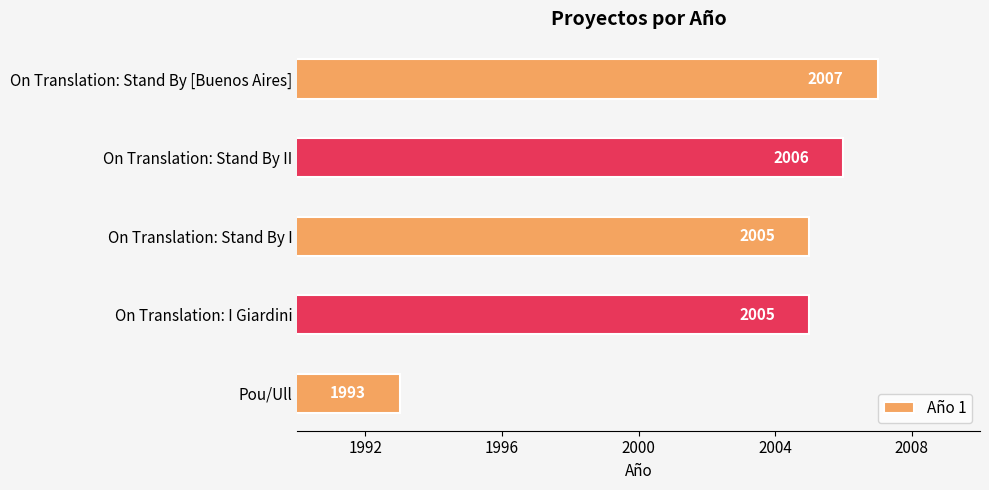

Which has a higher value, On Translation: Stand By [Buenos Aires] or On Translation: I Giardini?

On Translation: Stand By [Buenos Aires]